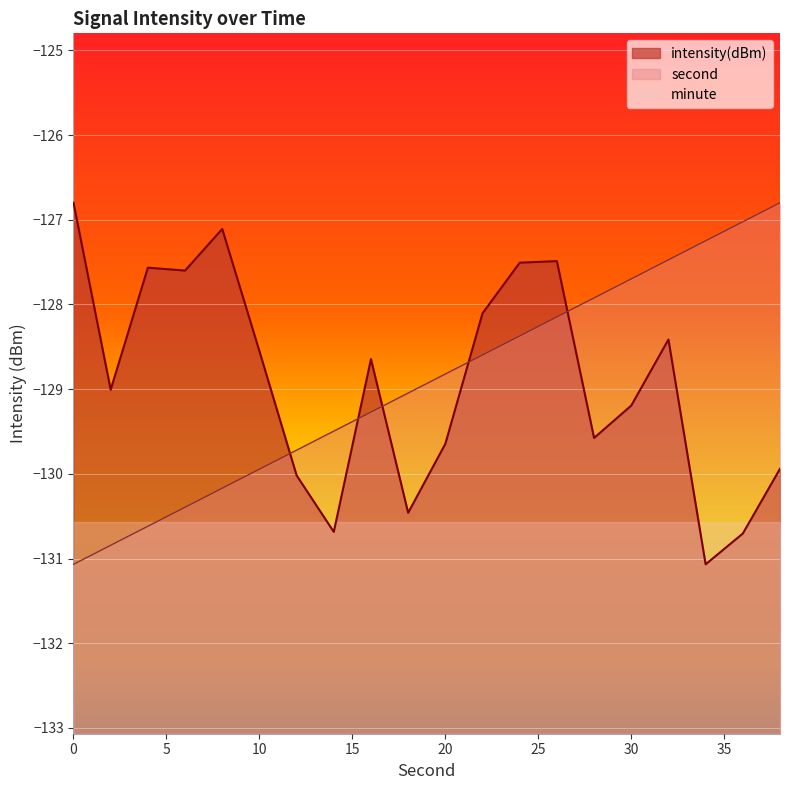

True or false: second has more than 2 points higher than both neighbors.

False